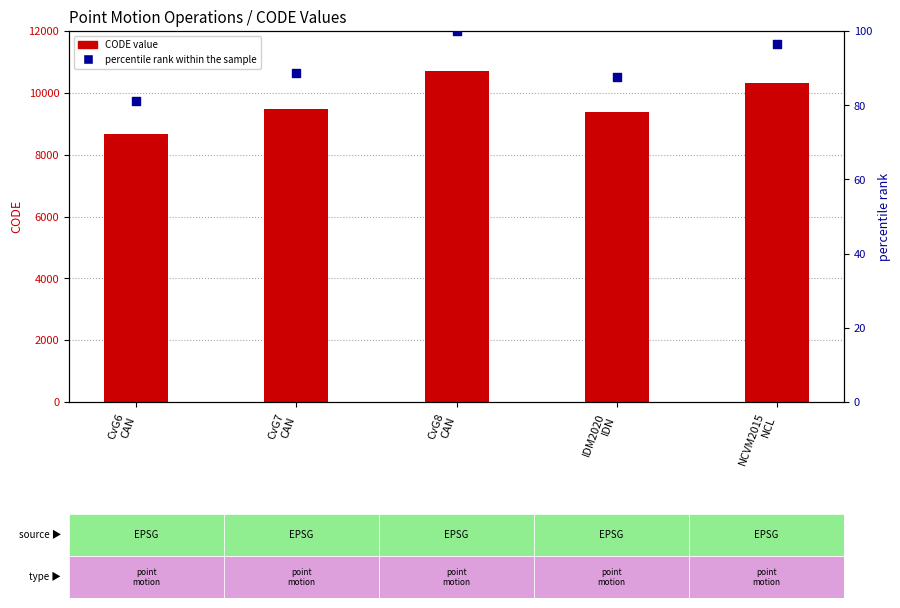

Which series has the largest total across all categories?

CODE